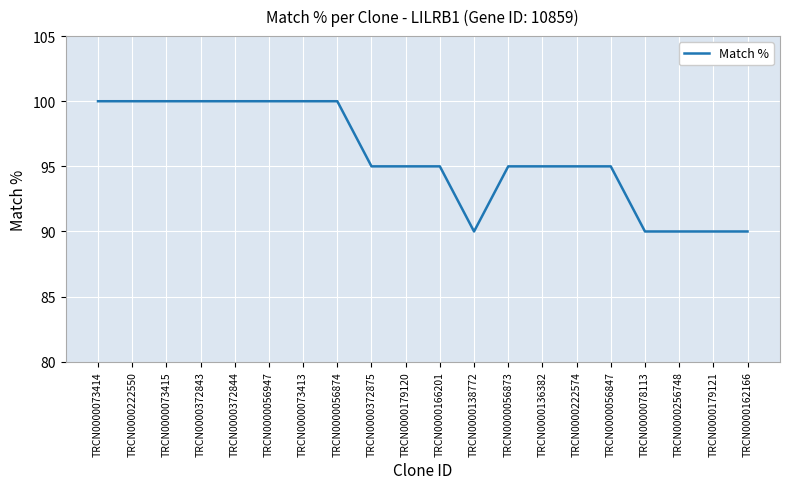

What is the difference between the maximum and minimum values?

10